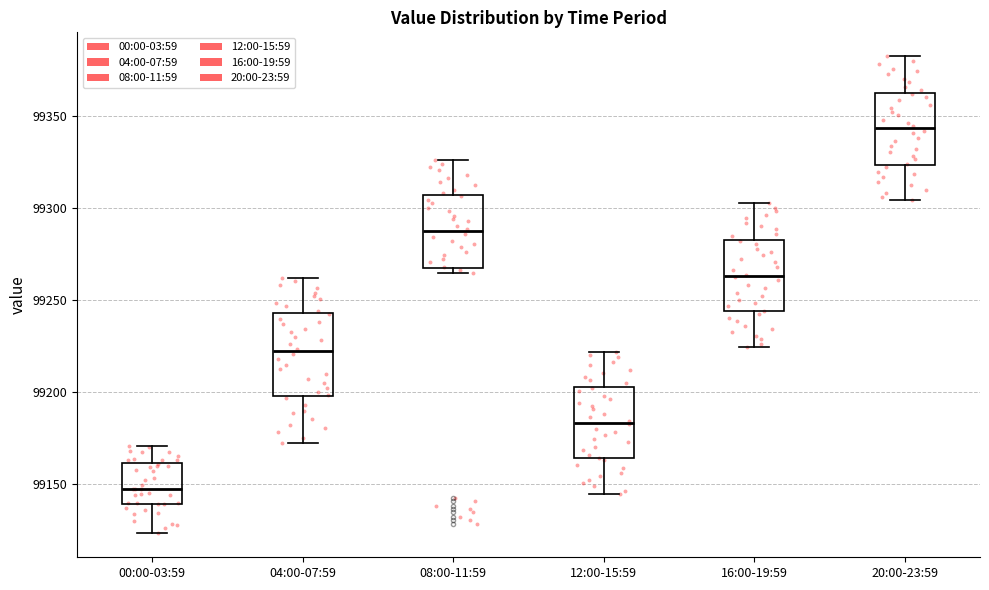

Where is the upper edge of the box for 08:00-11:59 on the y-axis? The values are not printed on the chart, so give them approximately, as read against the axis.

99305